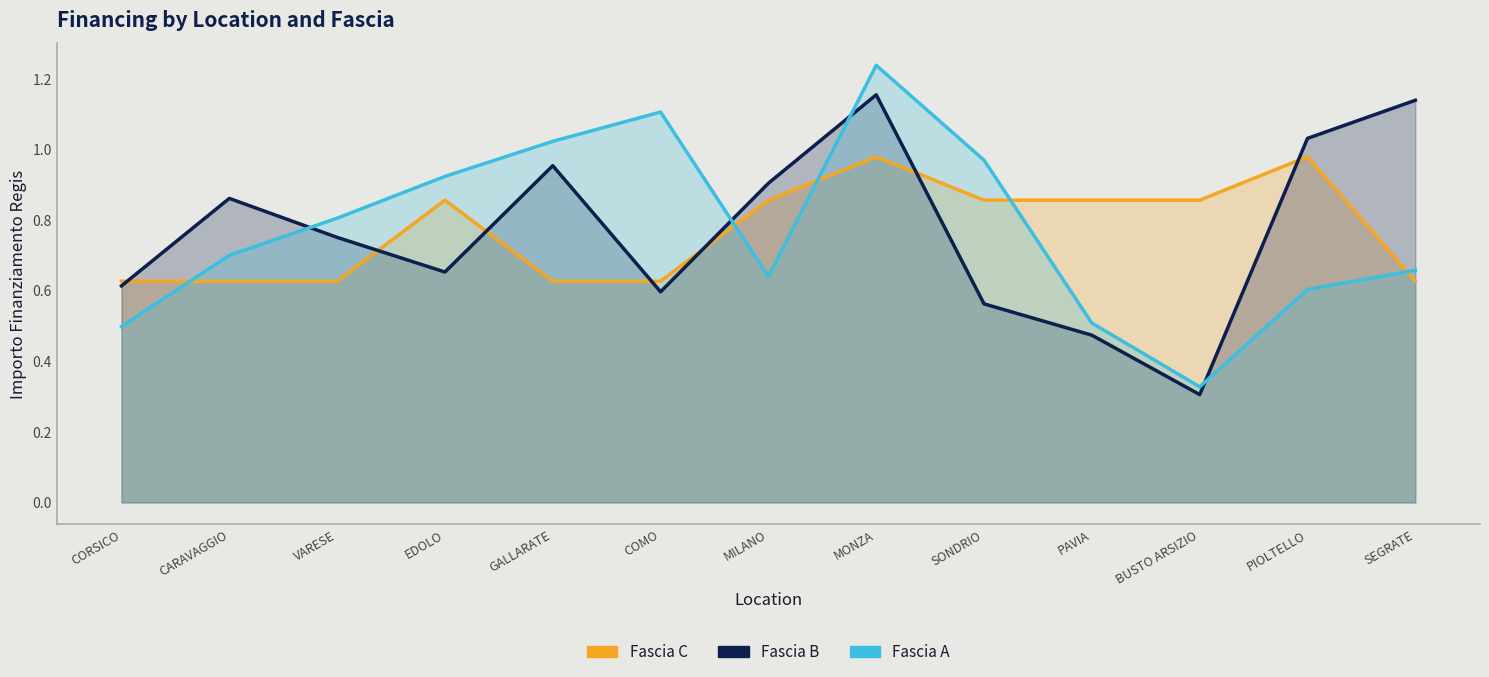

How many data points does each series have?

13